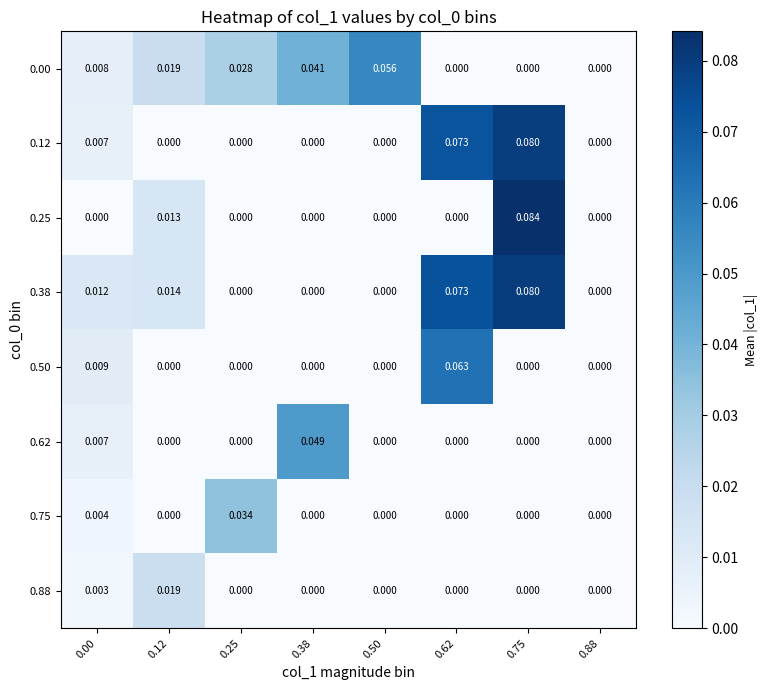

Which series has the largest total across all categories?

0.38